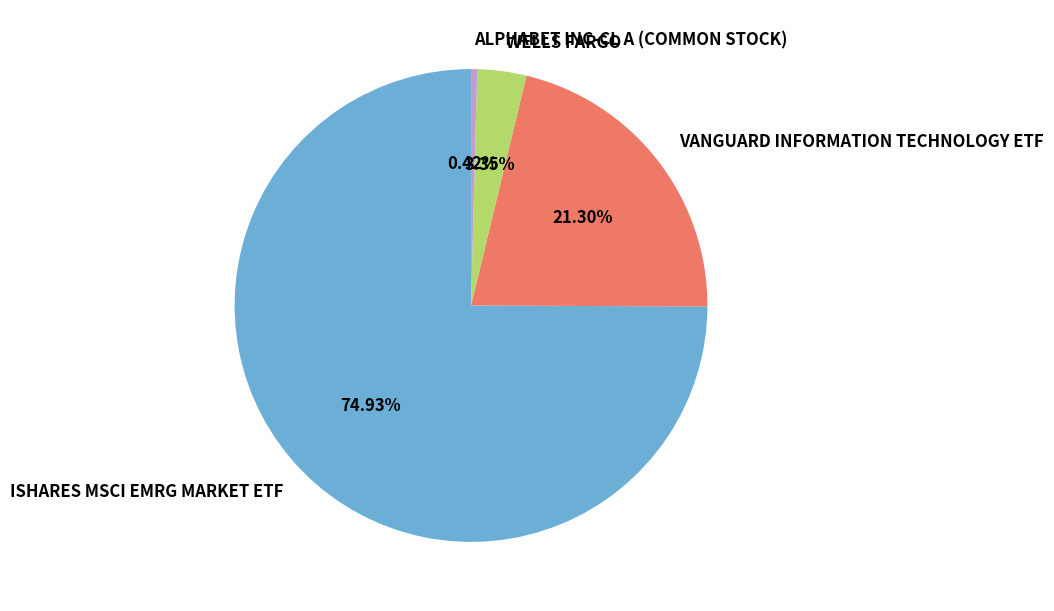

What percentage is NOT represented by ALPHABET INC-CL A (COMMON STOCK)?

99.6%